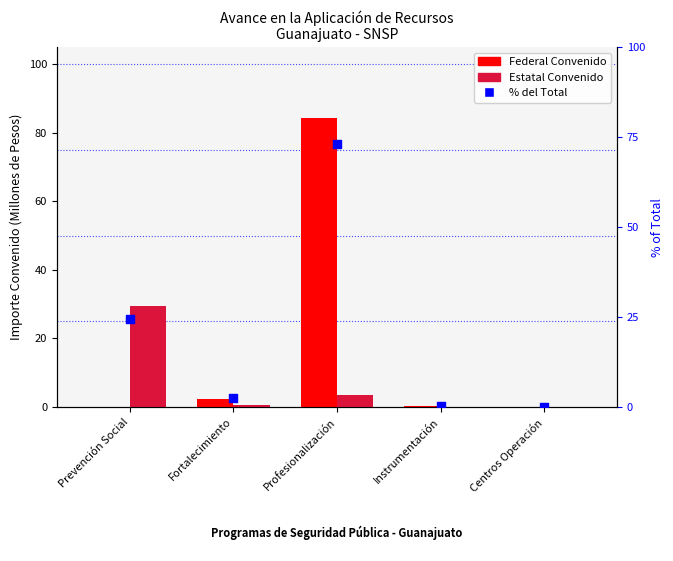

Is the value of Federal Convenido at Fortalecimiento greater than the value of Estatal Convenido at Profesionalización?

No